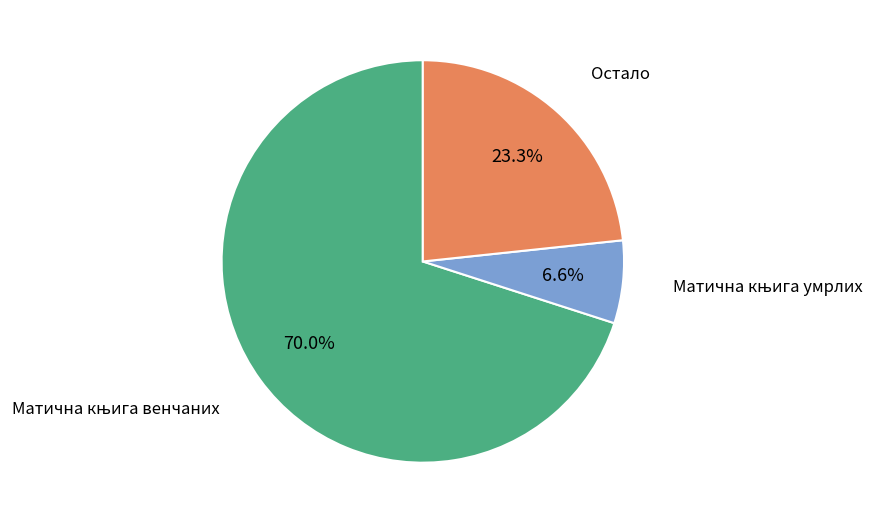

Is there any slice that represents more than half of the pie?

Yes